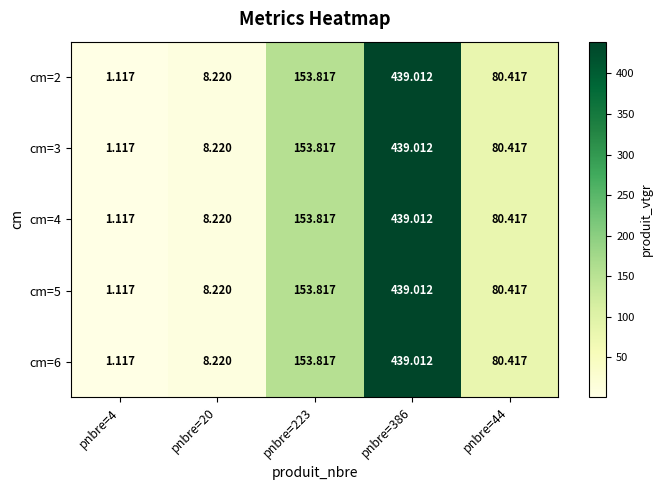

Is the value of cm=4 at pnbre=4 greater than the value of cm=5 at pnbre=44?

No